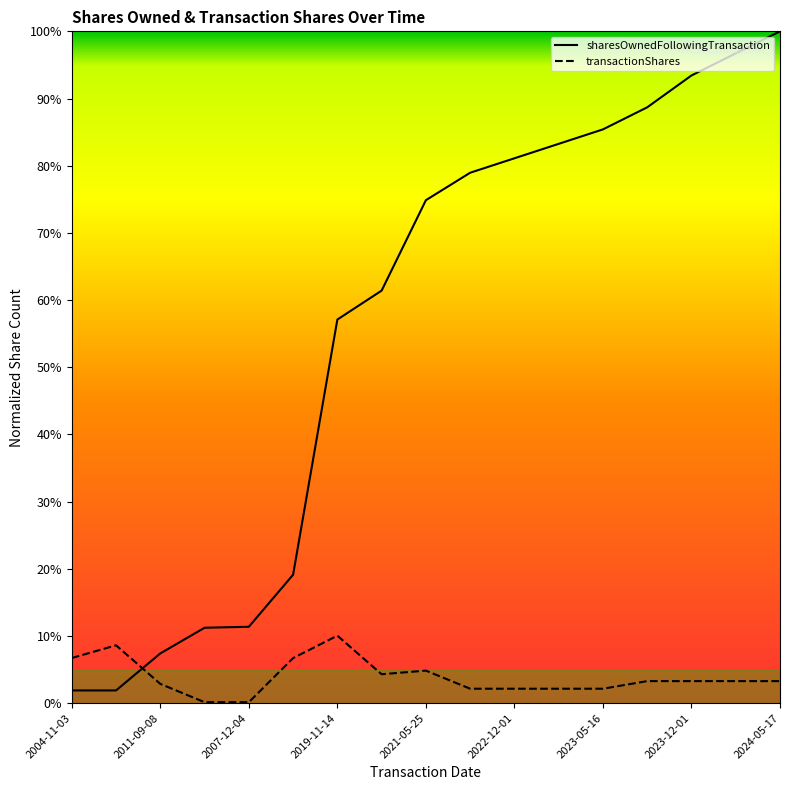

Which series has the widest spread of values?

sharesOwnedFollowingTransaction